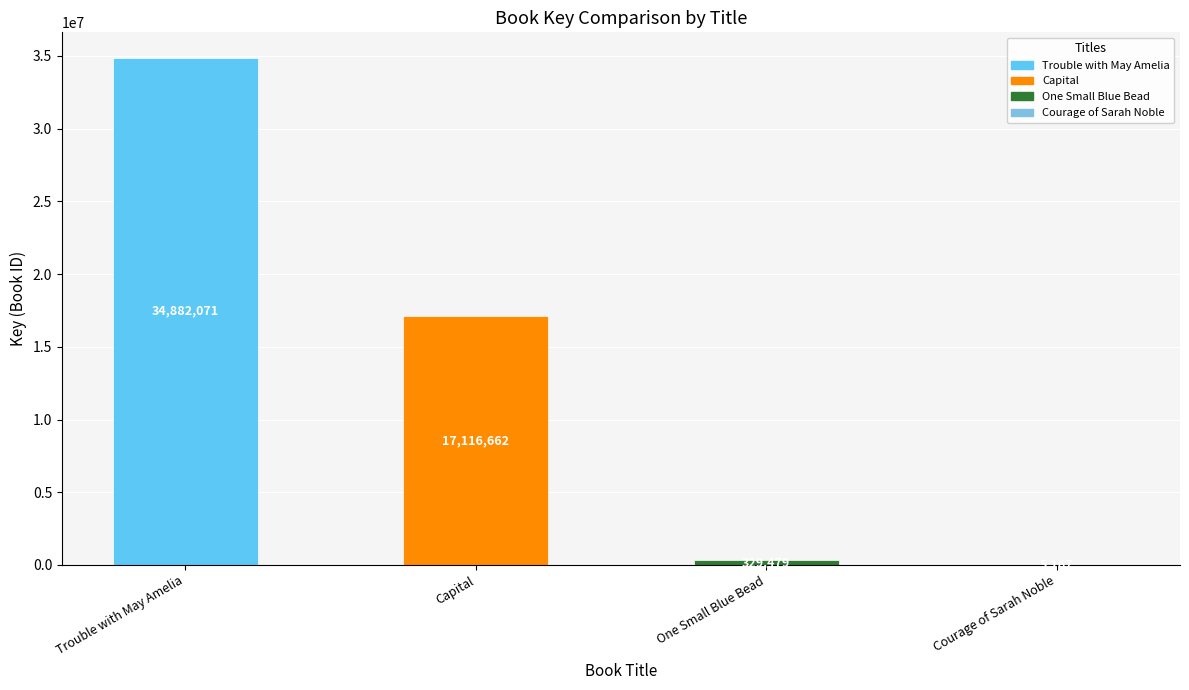

Read the value at Capital.

17116662